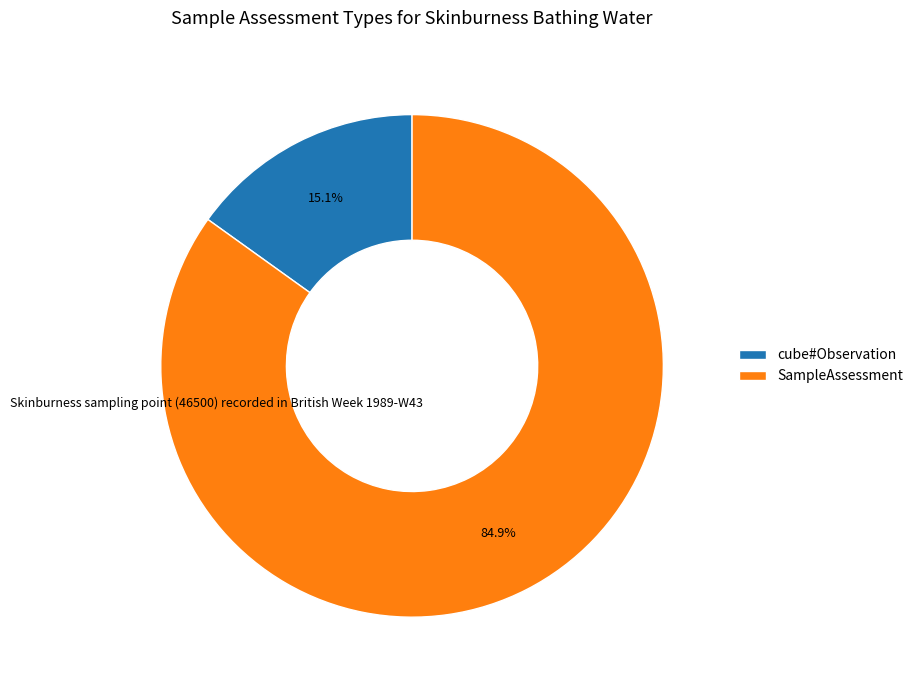

Which slice represents more than half of the pie?

SampleAssessment